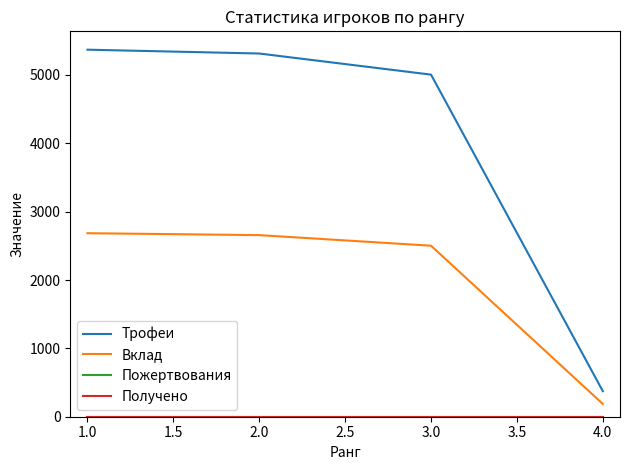

Does the chart have visible grid lines?

No